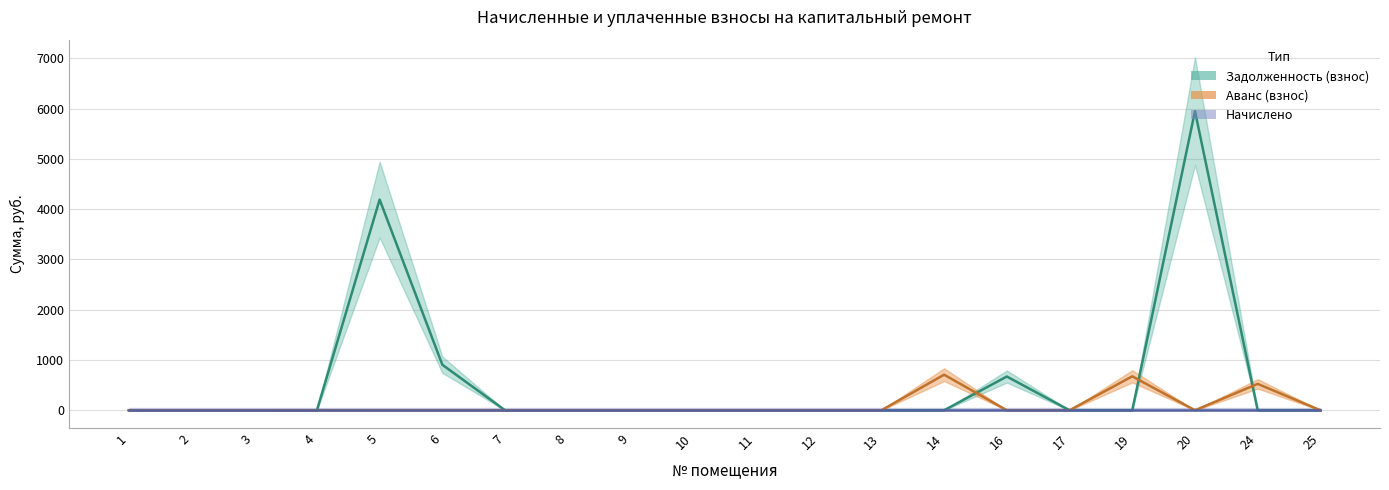

True or false: аванс (пени) has more than 1 points higher than both neighbors.

True